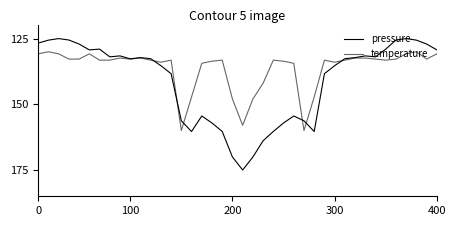

How many lines are shown in the chart?

2